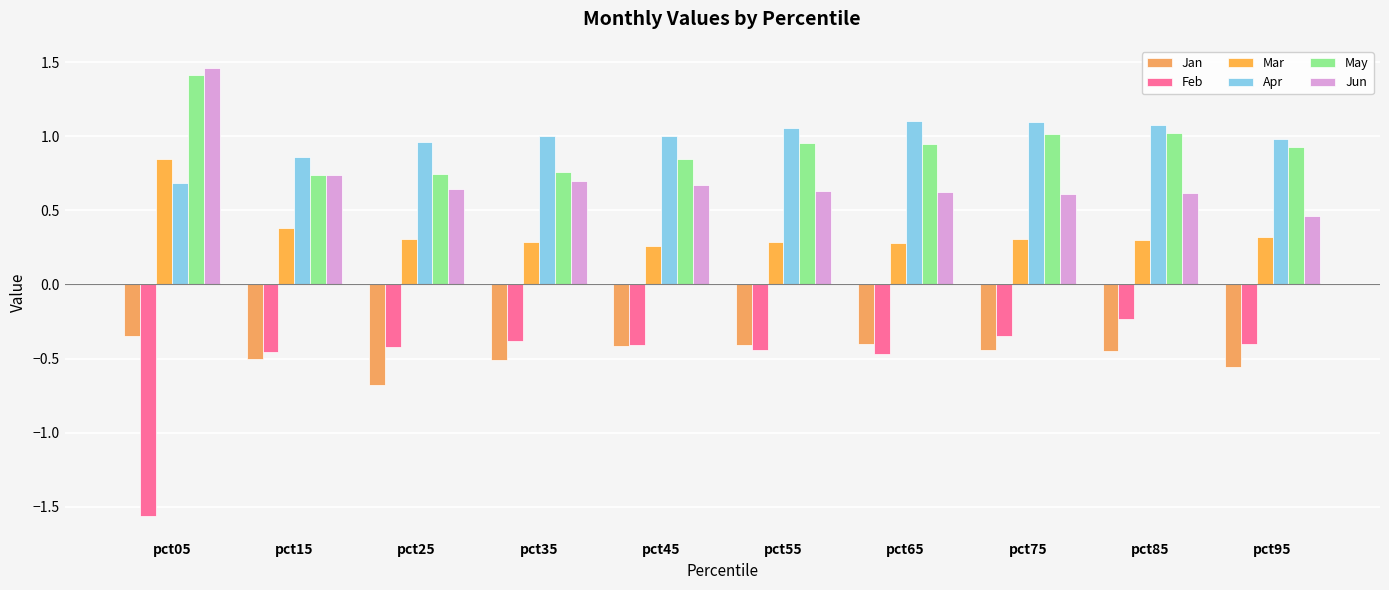

Which category has the highest value in the Apr series?

pct65